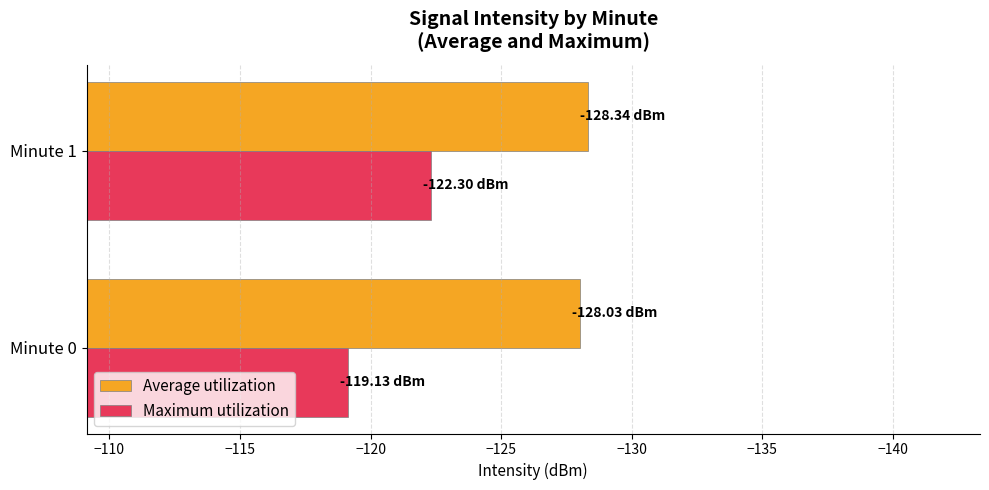

Count the number of data series in this chart.

2